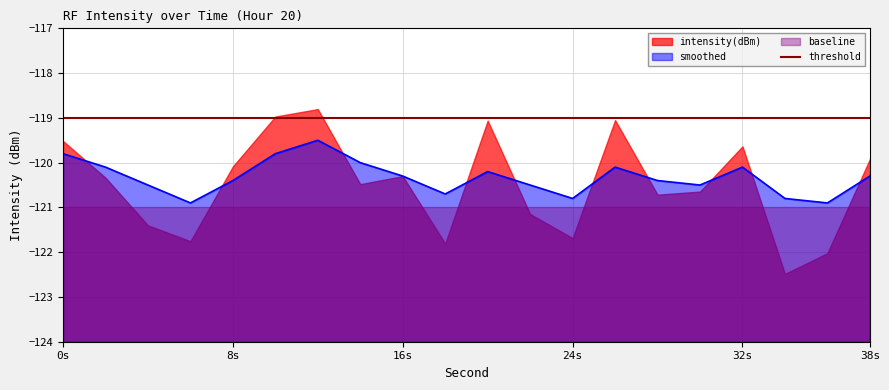

Between 6 and 32, which is larger?

32